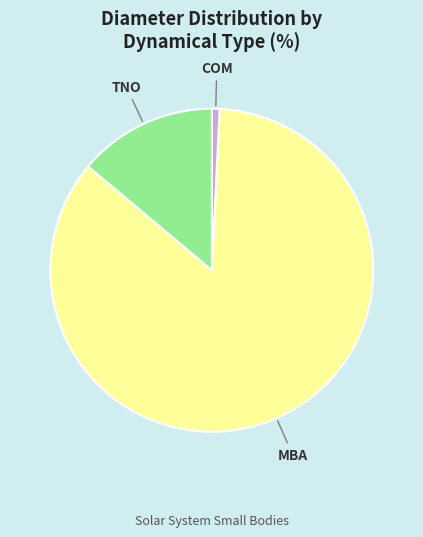

Is there a majority slice in this chart?

Yes